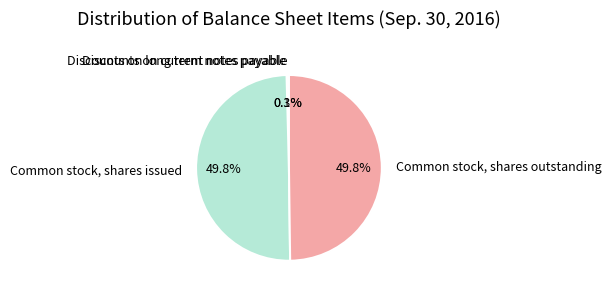

To the nearest percent, what is the average slice percentage?

25%